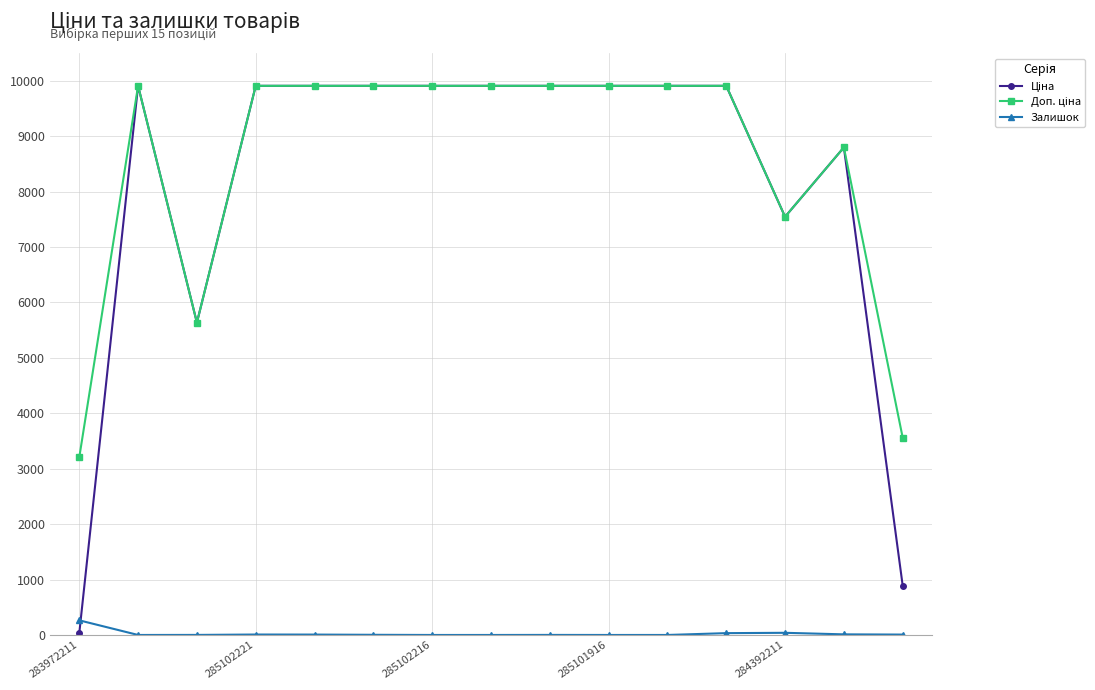

At how many categories does at least one series exceed 6221?

12